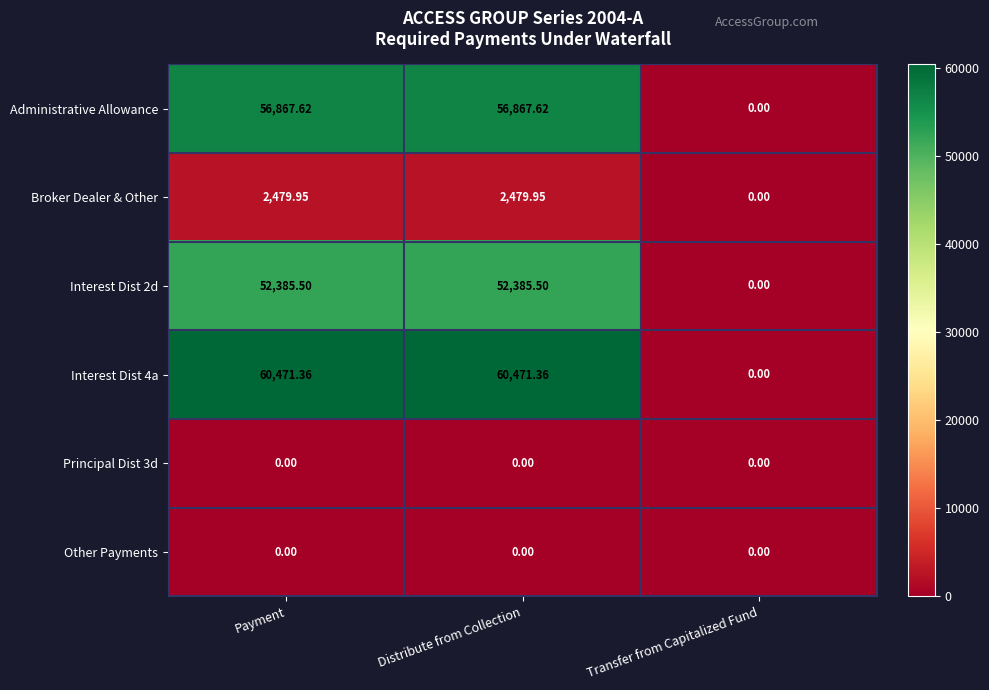

Where is Interest Dist 2d nearest to the value 26192?

Transfer from Capitalized Fund